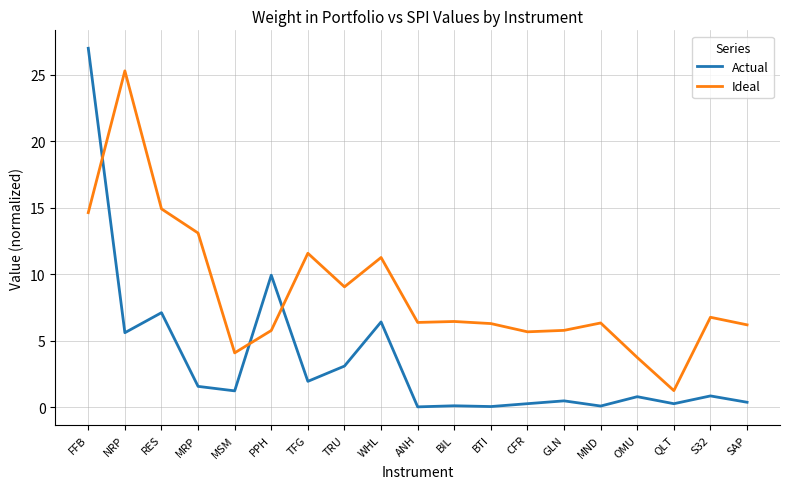

What is the total value across all series at TRU?

12.1